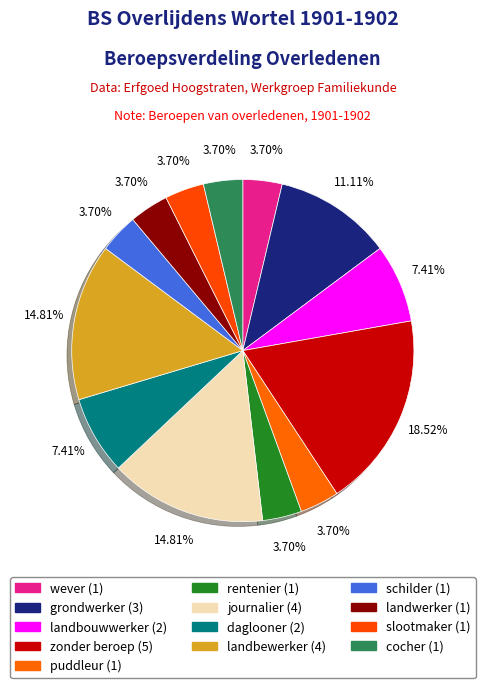

Which category has the biggest portion of the pie?

zonder beroep